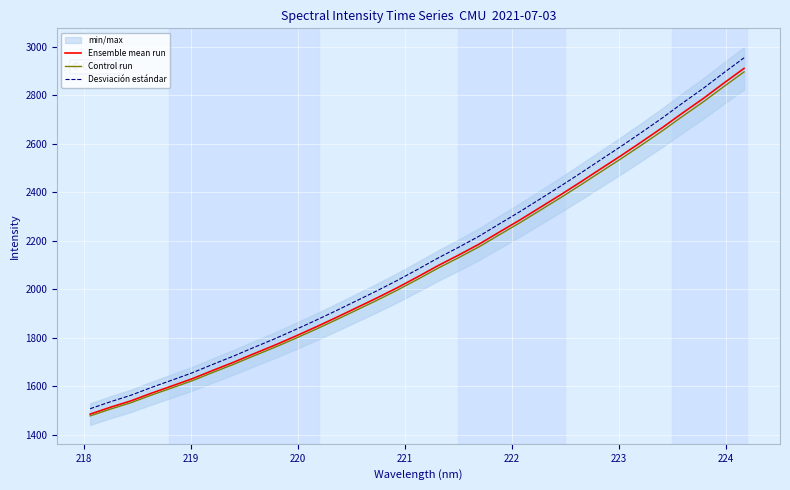

What is the difference between the maximum and minimum values in the Desviación estándar series?

1447.9